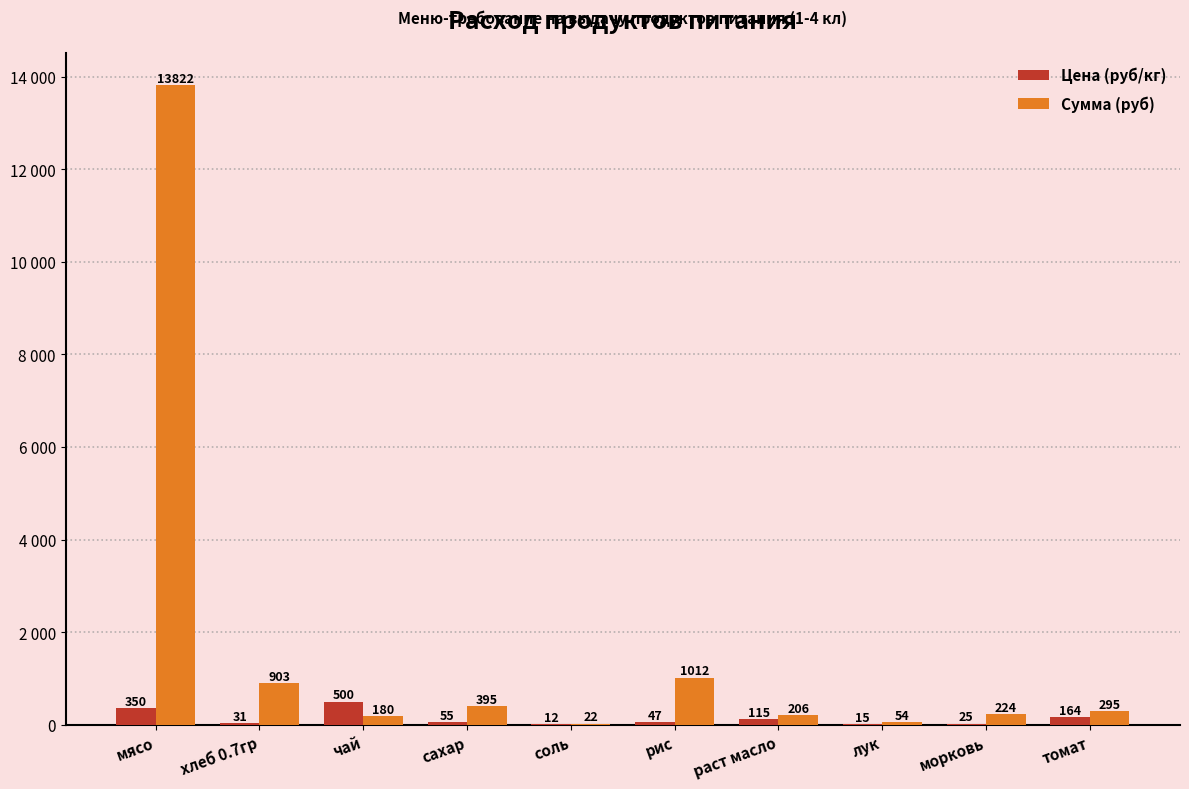

At which label does Сумма (руб) reach its minimum?

соль